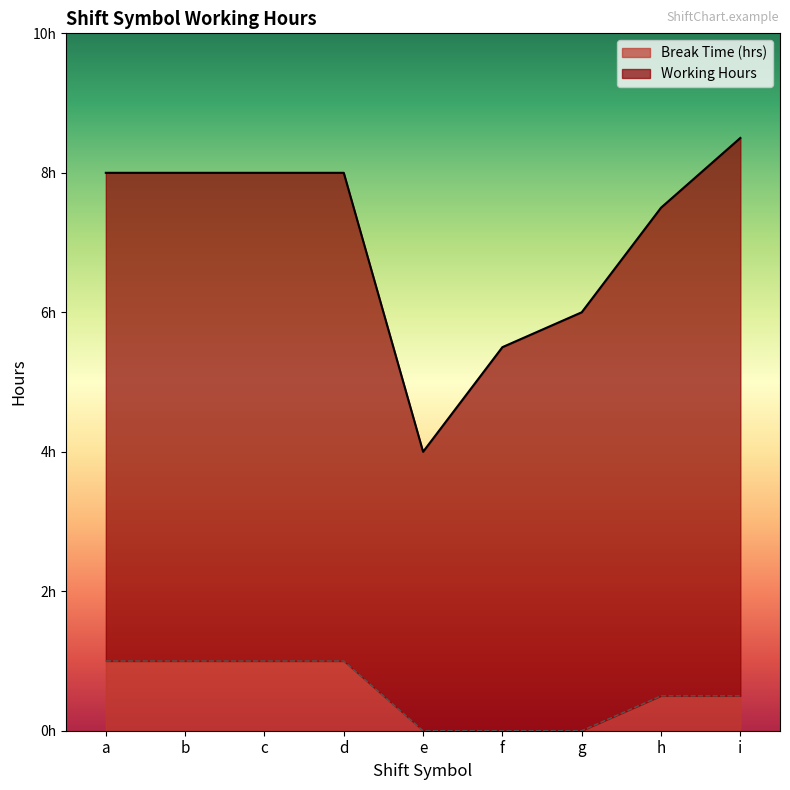

Does the chart have visible grid lines?

No